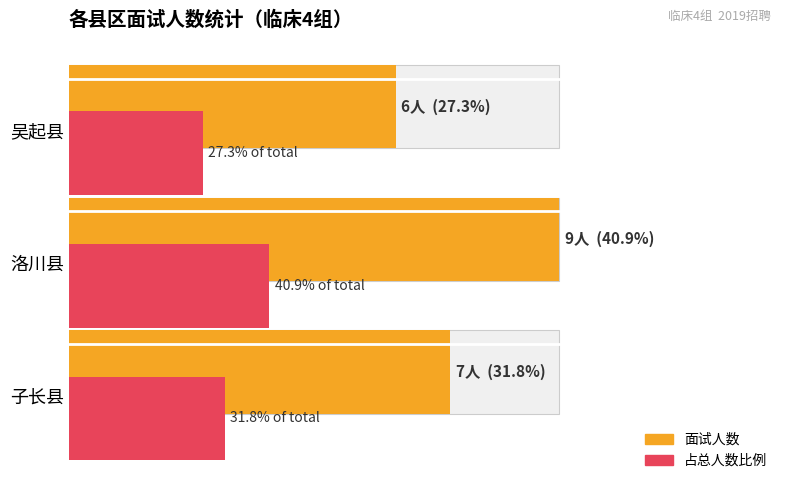

Count the number of categories in the chart.

3